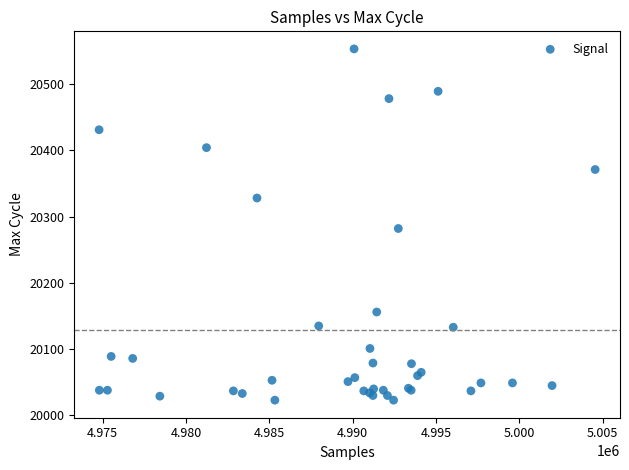

What Y value in the scatter plot is closest to 20288?

20282